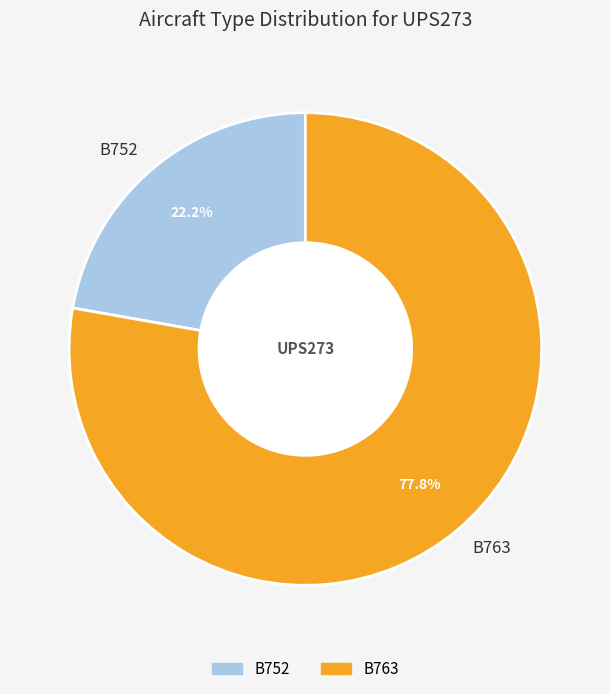

To the nearest percent, what percentage of the pie is B763?

78%